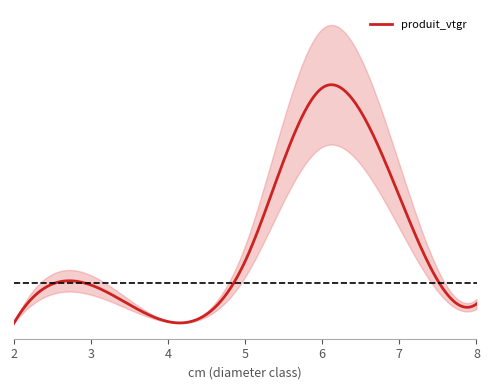

Which series has the largest total across all categories?

produit_vtgr